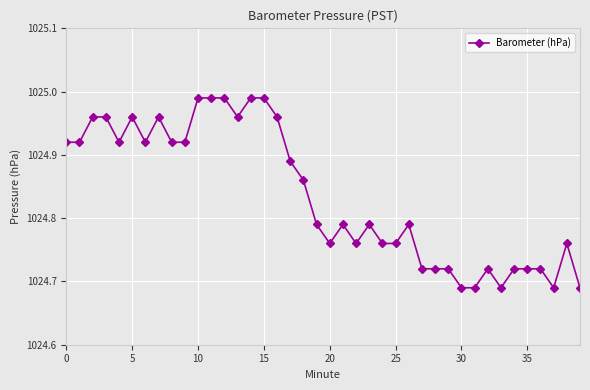

What is the difference between the second highest and minimum values?

0.3